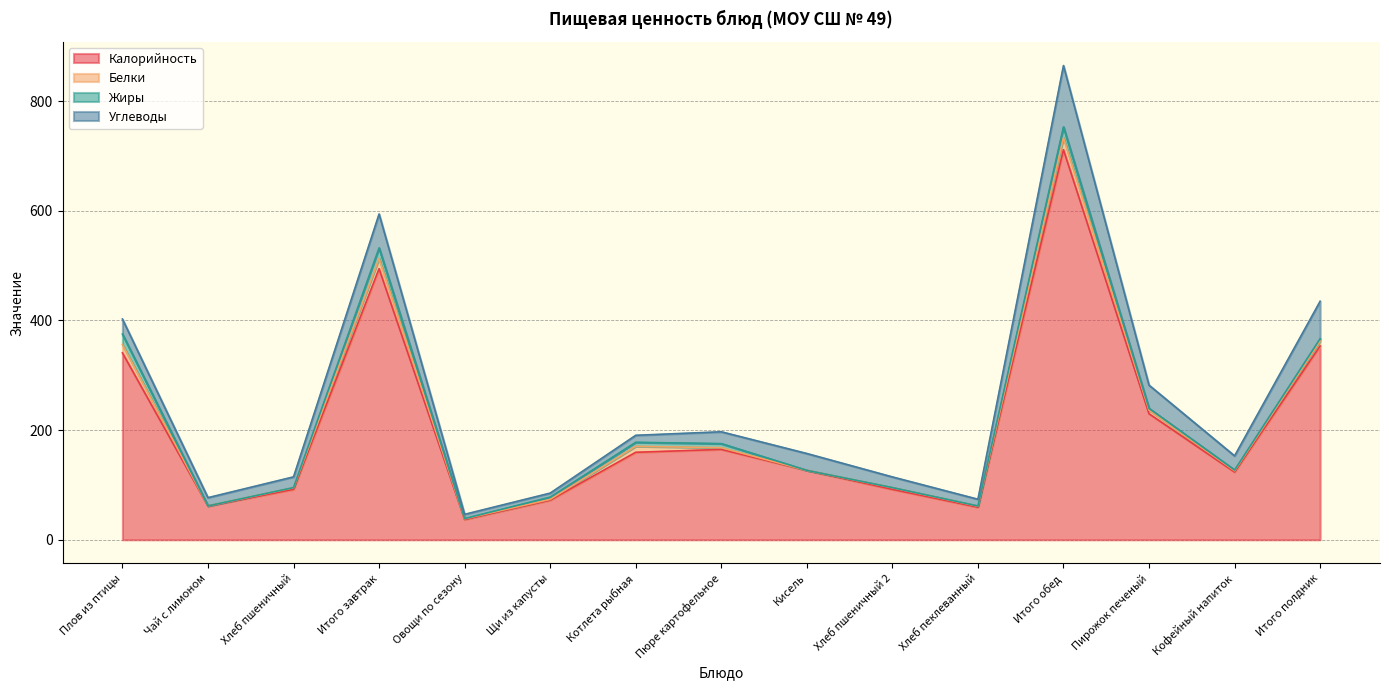

True or false: Калорийность and Жиры intersect in this chart.

False